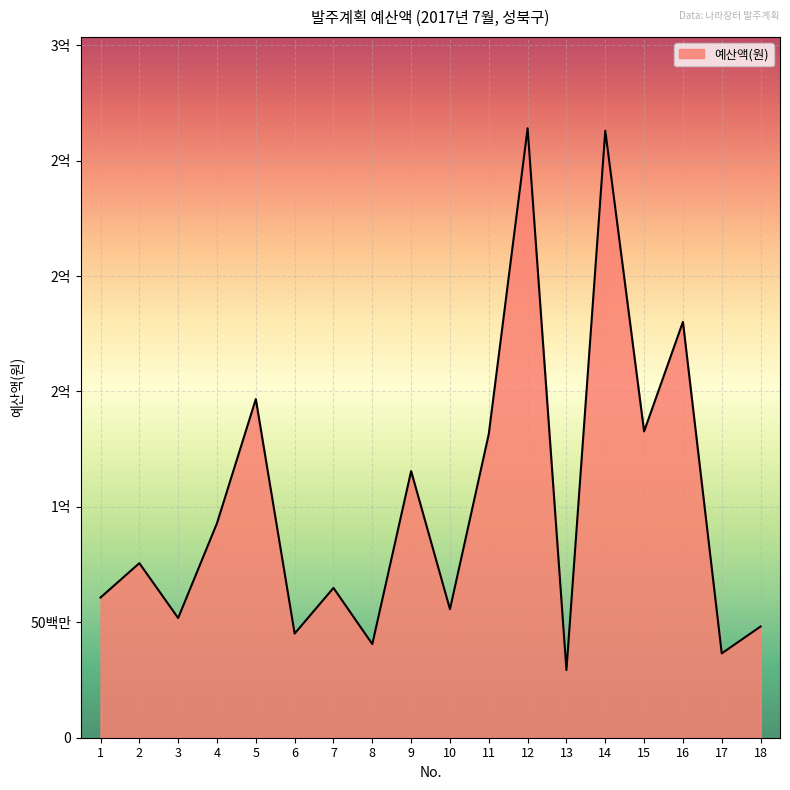

Reading right to left, what are all the values shown in this chart?

18=48182000	17=36537000	16=180133000	15=132670000	14=262956000	13=29321000	12=263984000	11=131570000	10=55678000	9=115500000	8=40568000	7=64900000	6=45114000	5=146693637	4=92918000	3=51850000	2=75607000	1=60720000